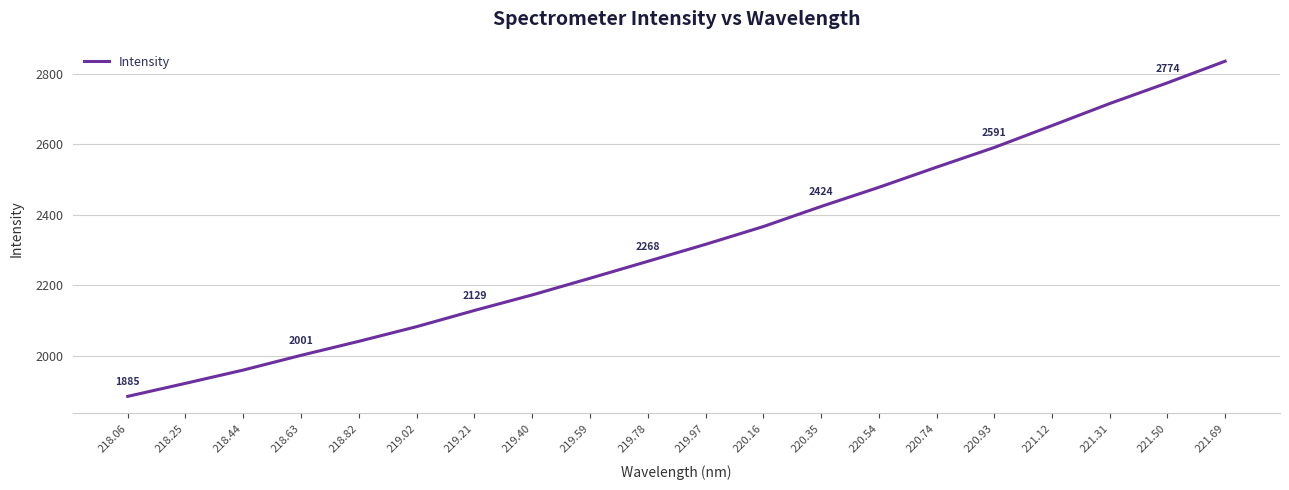

What is the minimum value shown in the chart?

1884.9